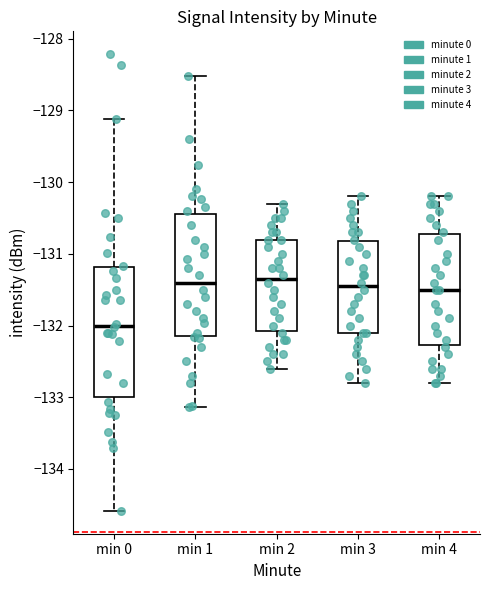

Where is the upper edge of the box for min 3 on the y-axis? The values are not printed on the chart, so give them approximately, as read against the axis.

-130.8